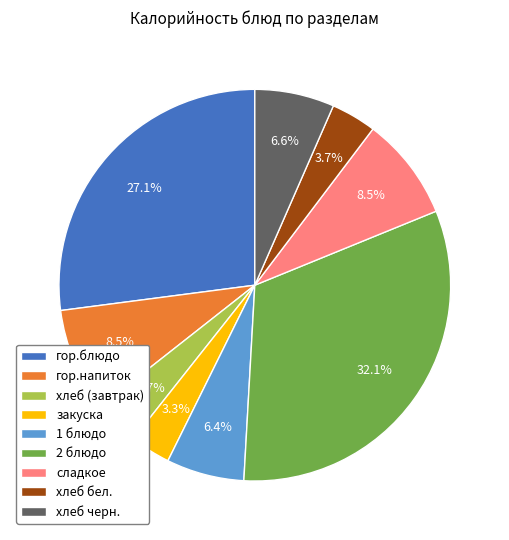

Approximately how many times larger is the value at хлеб (завтрак) compared to сладкое?

0.4